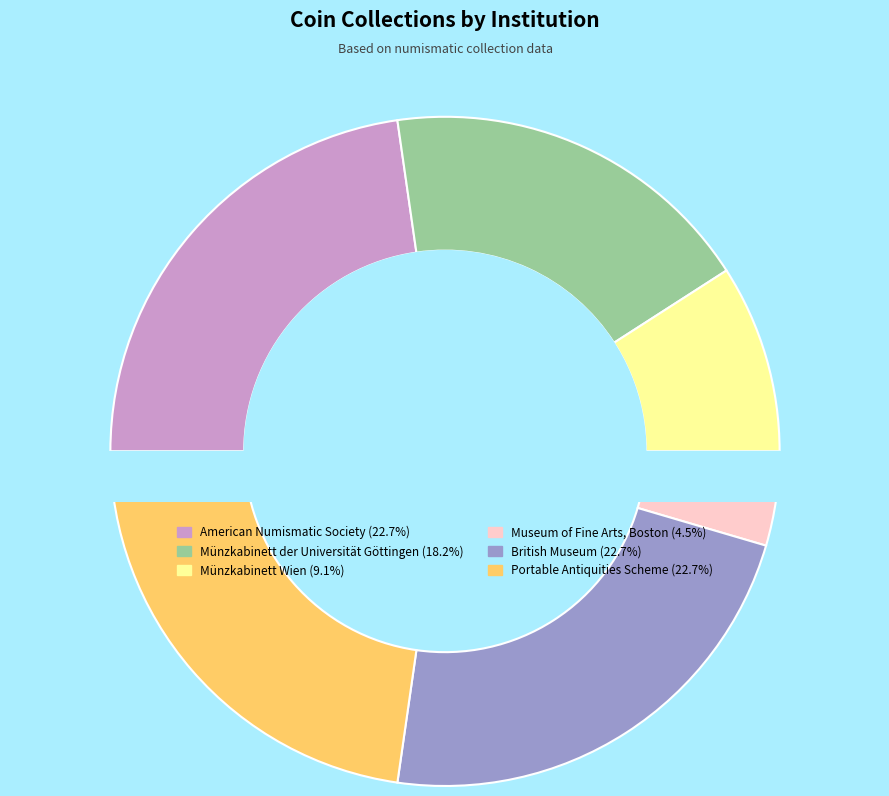

Which slice is the largest?

American Numismatic Society